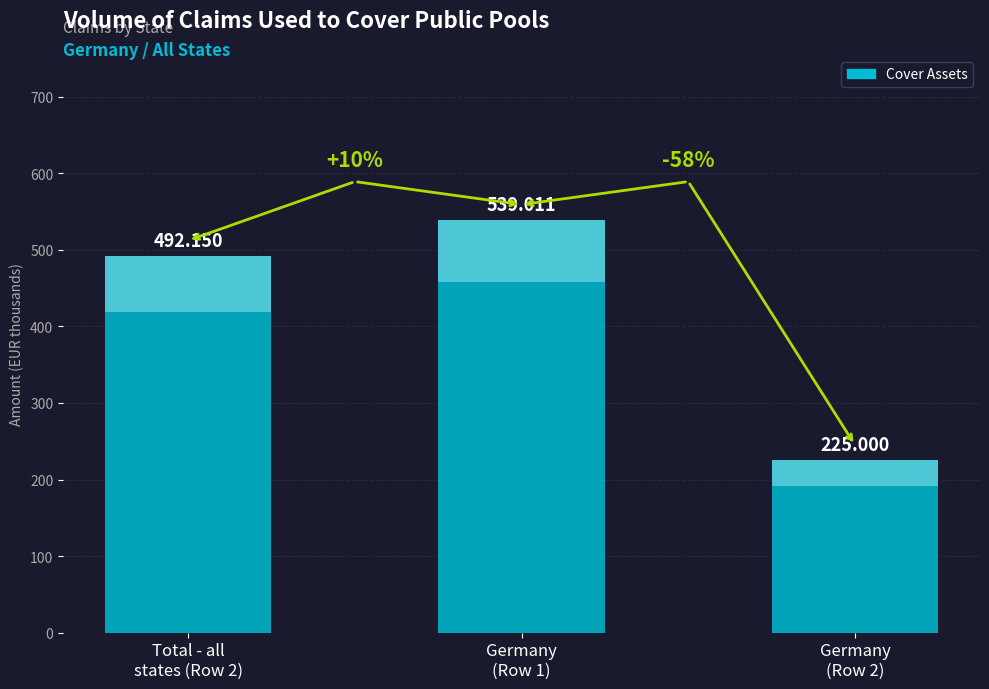

List the labels in order of value, smallest first.

Germany
(Row 2), Total - all
states (Row 2), Germany
(Row 1)